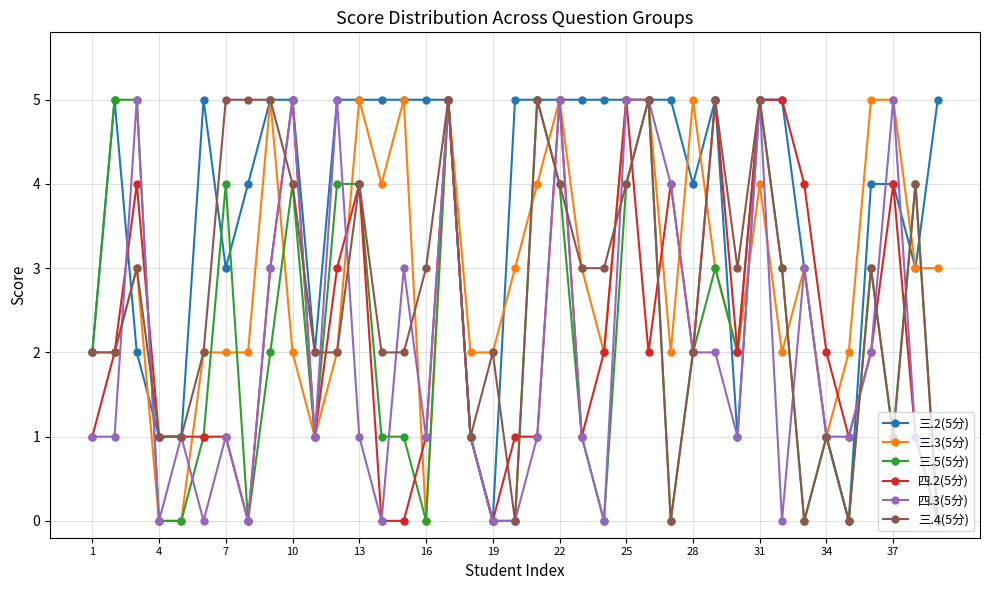

Which series has the largest total across all categories?

三.2(5分)